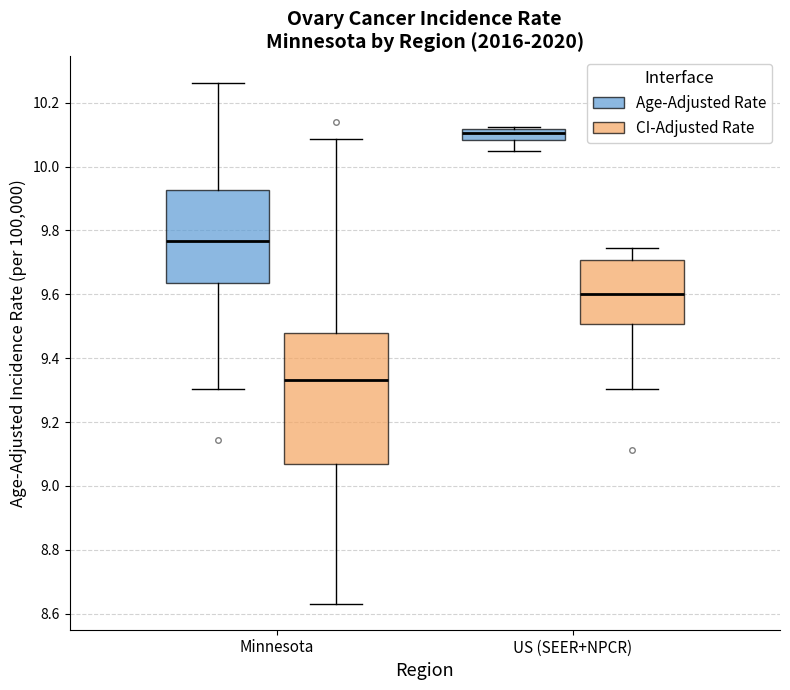

Which box is the tallest, from its lower edge to its upper edge?

Minnesota (CI-Adjusted Rate)